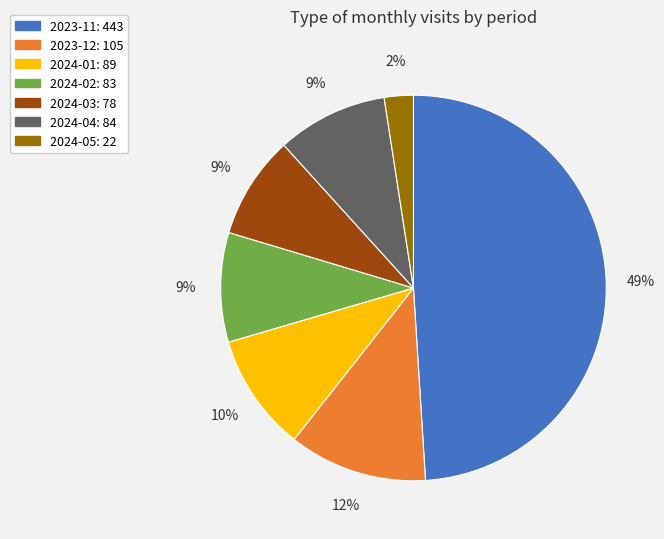

How many segments does this pie chart have?

7